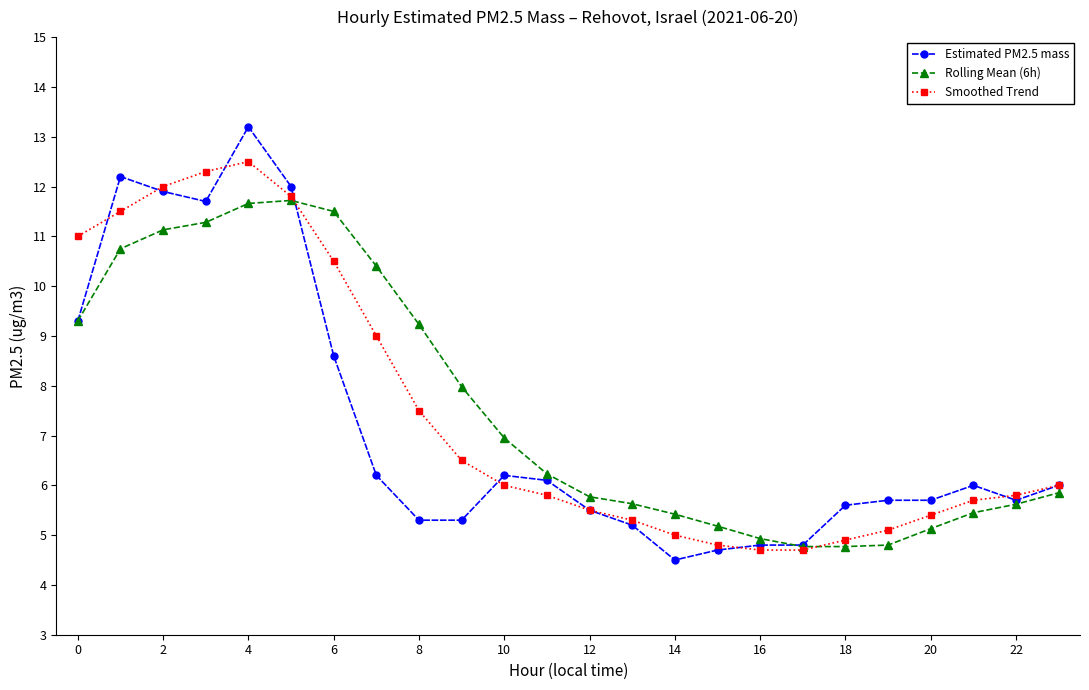

List the series in order of their peak value, lowest first.

Rolling Mean (6h), Smoothed Trend, Estimated PM2.5 mass